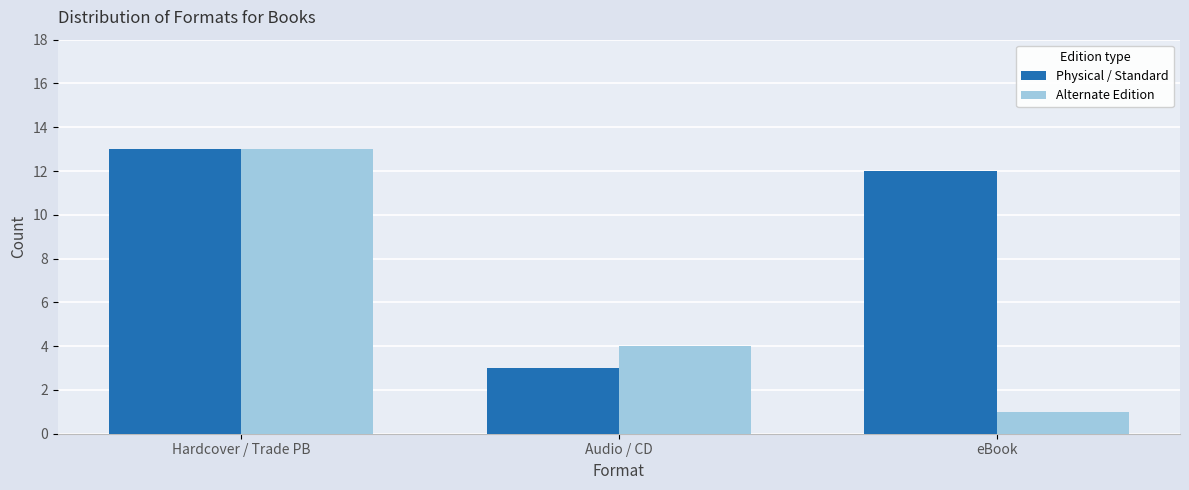

Which series changed the most between Hardcover / Trade PB and Audio / CD?

Physical / Standard